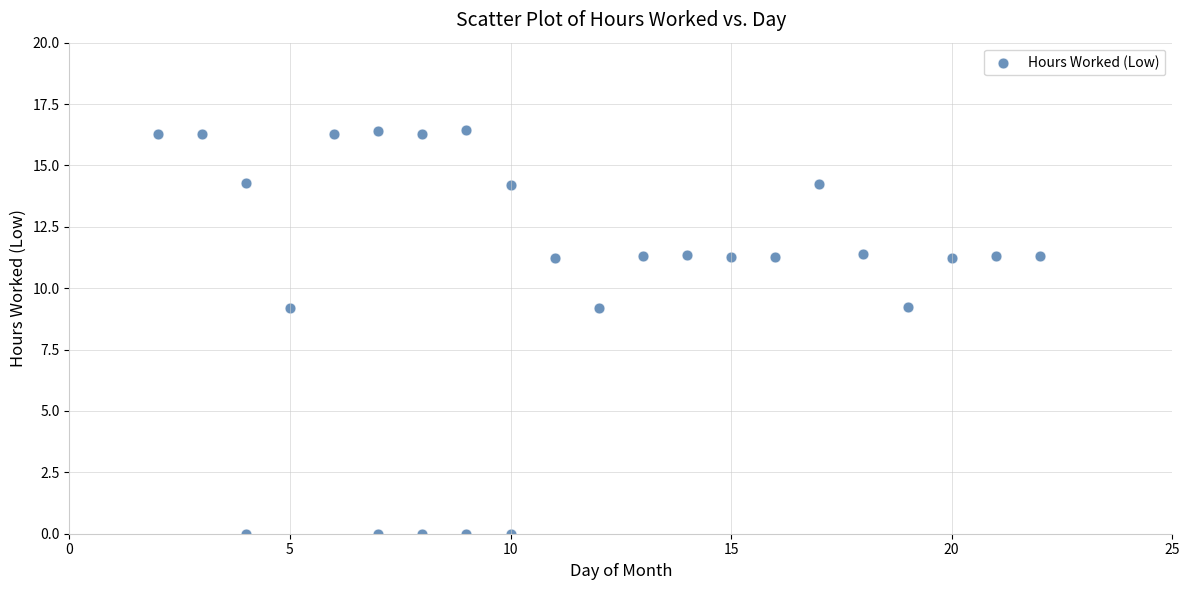

What is the range of Y values (max minus min)?

16.4